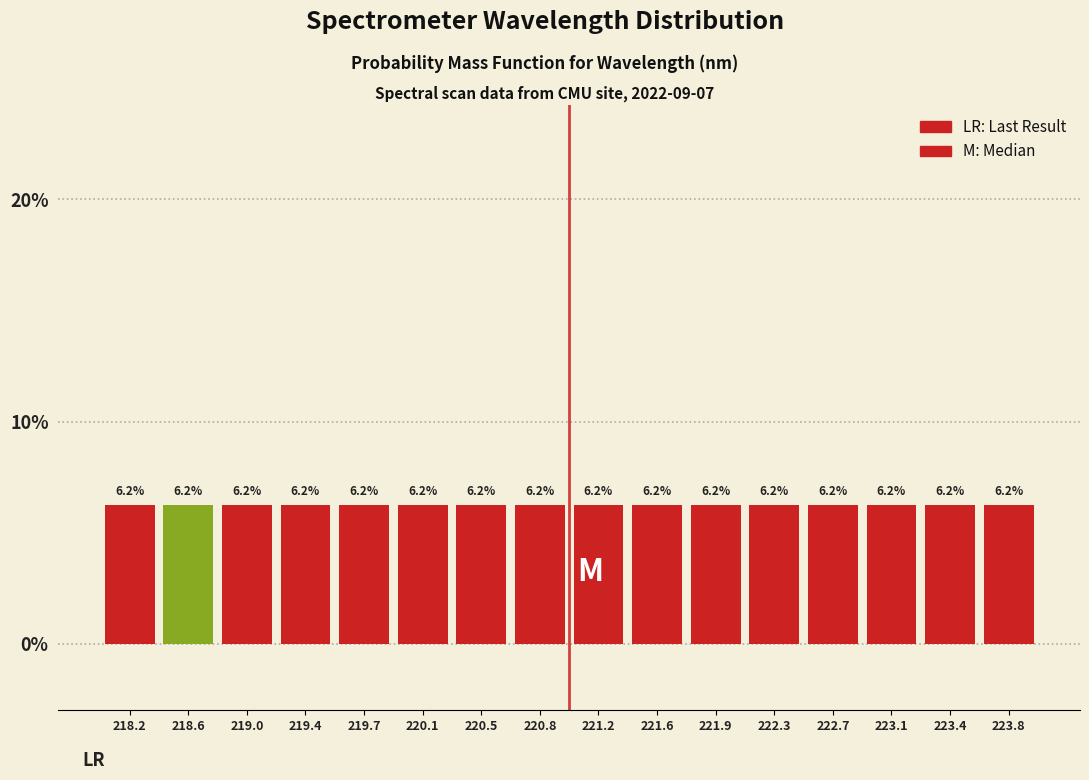

What is the height of the bar covering 220.30 to 220.65 on the x-axis? The bar edges are not printed on the chart, so give them approximately, as read against the axis.

6.2